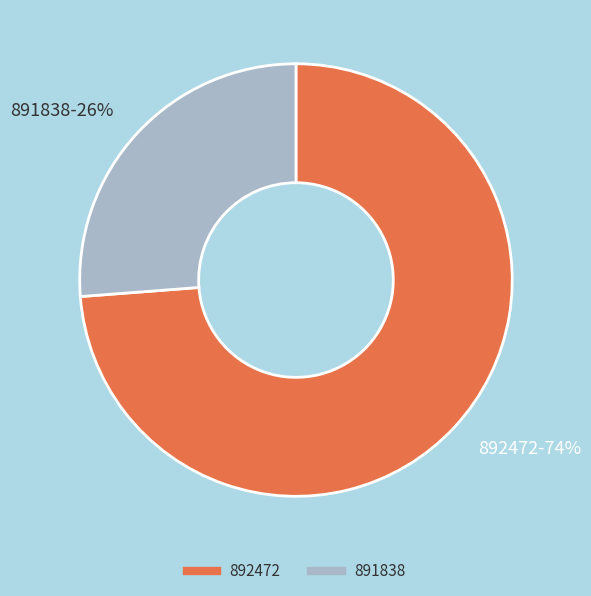

Which category accounts for the majority?

892472